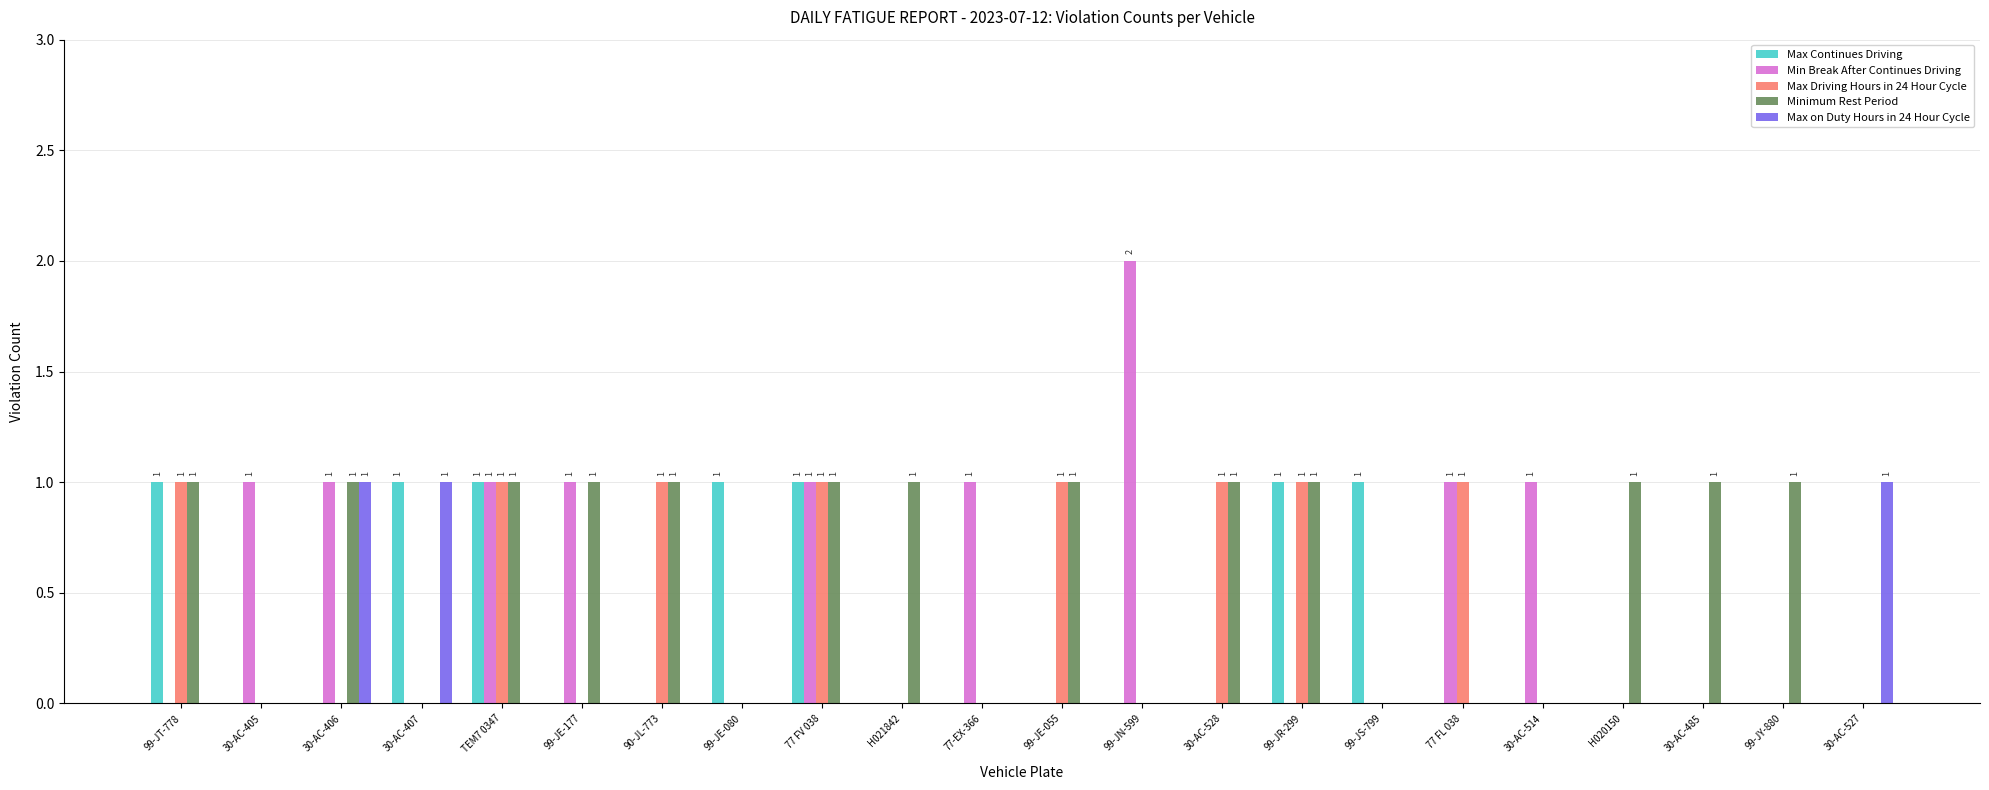

The Min Break After Continues Driving series shows 2 at 77 FV 038. True or false?

False